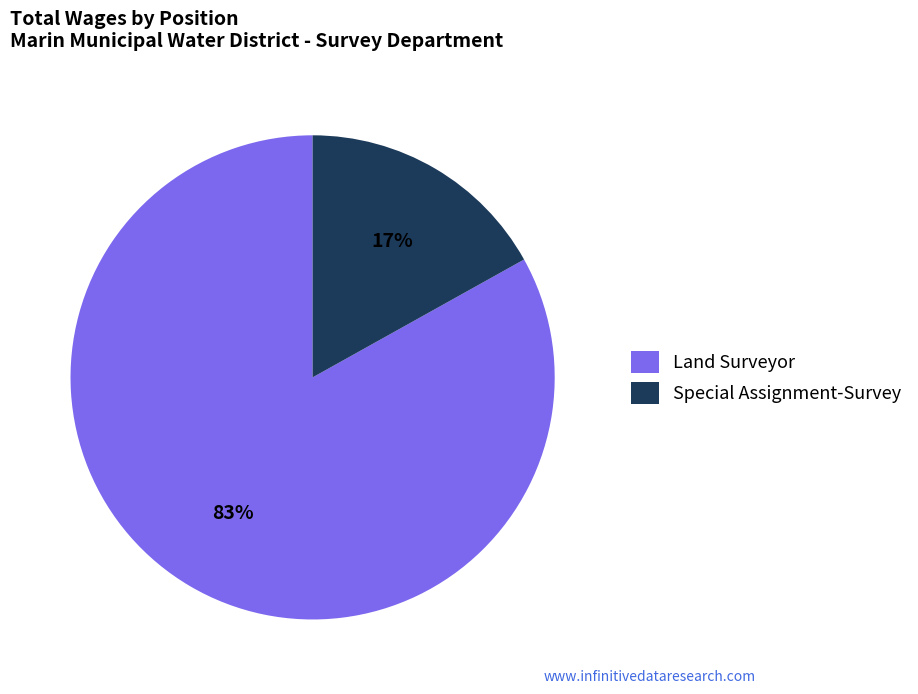

To the nearest percent, what is the difference between the largest and smallest slice percentages?

66%